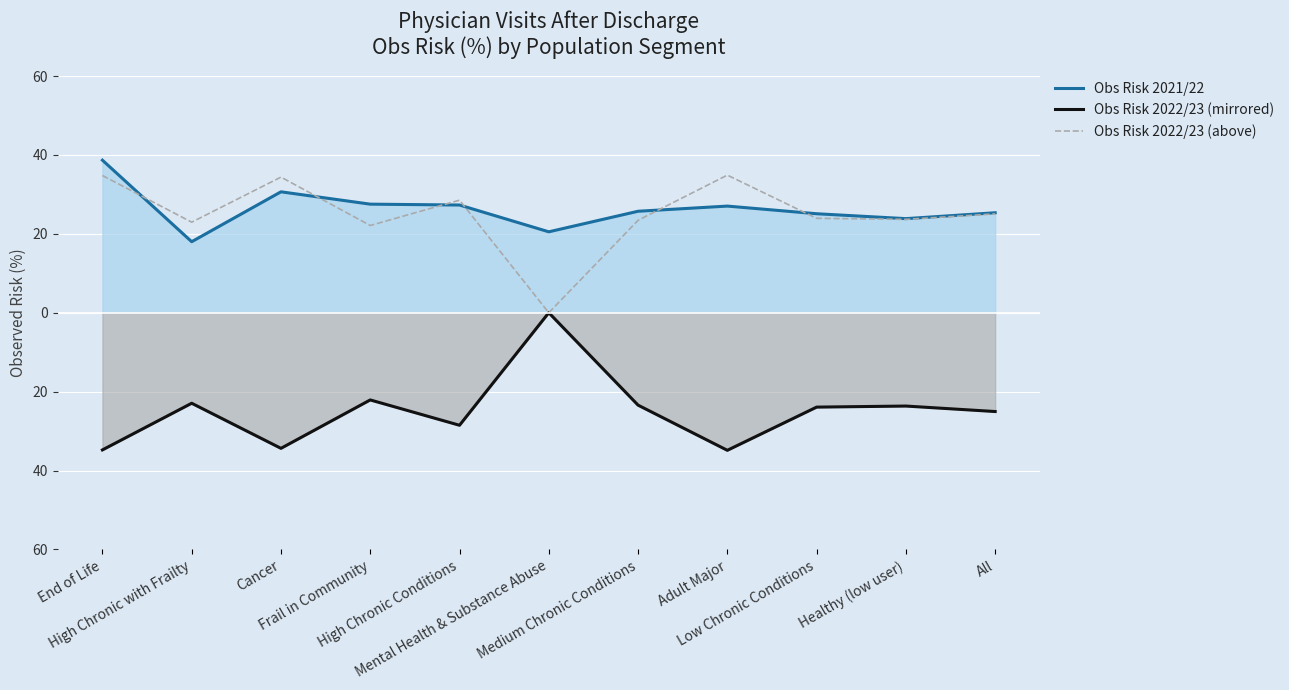

Reading left to right, transcribe all the data shown in this chart.

Obs Risk 2021/22: 38.7	18.0	30.6	27.5	27.3	20.5	25.7	27.0	25.1	23.9	25.3
Obs Risk 2022/23 (mirrored): -34.8	-22.9	-34.4	-22.1	-28.5	-0.0	-23.4	-34.9	-23.9	-23.7	-25.1
Obs Risk 2022/23 (above): 34.8	22.9	34.4	22.1	28.5	0.0	23.4	34.9	23.9	23.7	25.1